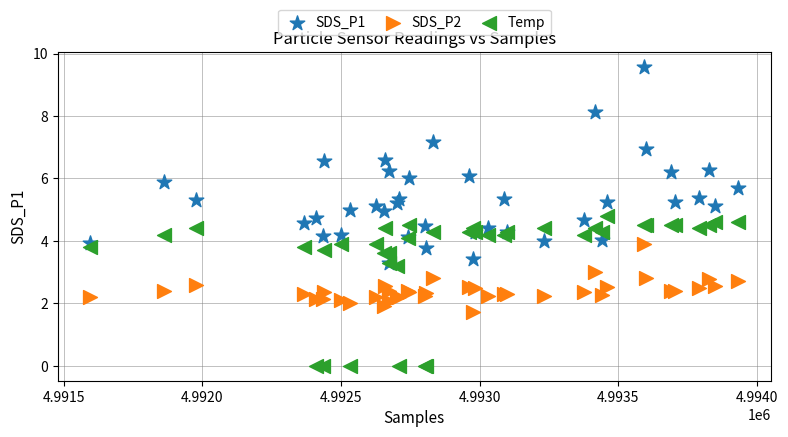

Which series has the largest Y range (max minus min)?

SDS_P1